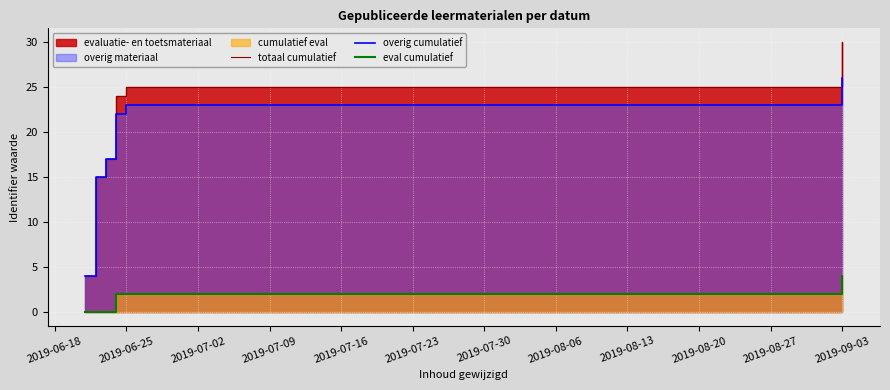

How many data points in overig cumulatief are less than 22?

3